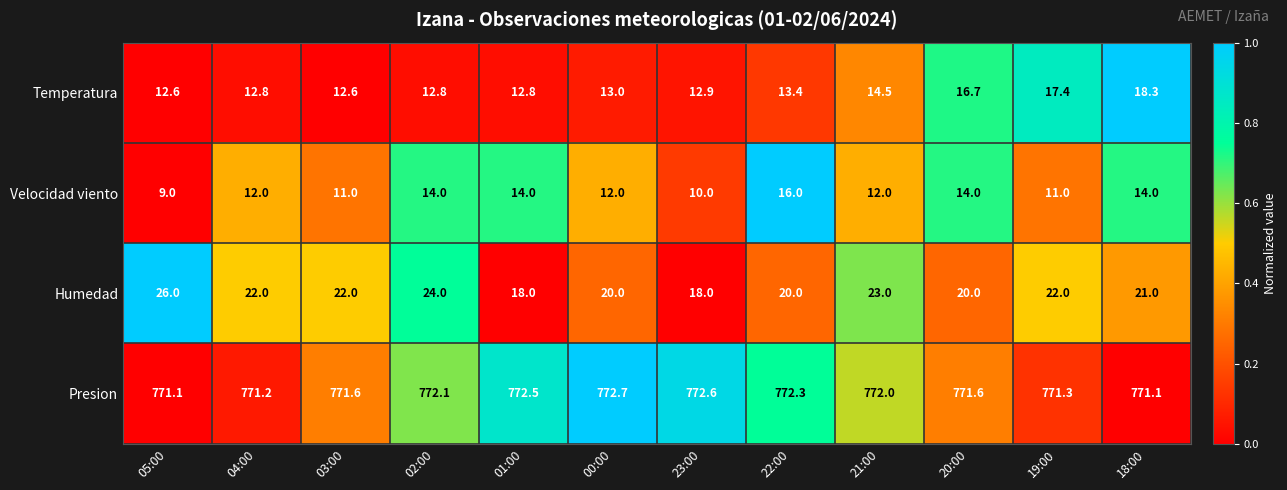

What is the difference between the maximum and second lowest values in the Velocidad viento series?

6.0